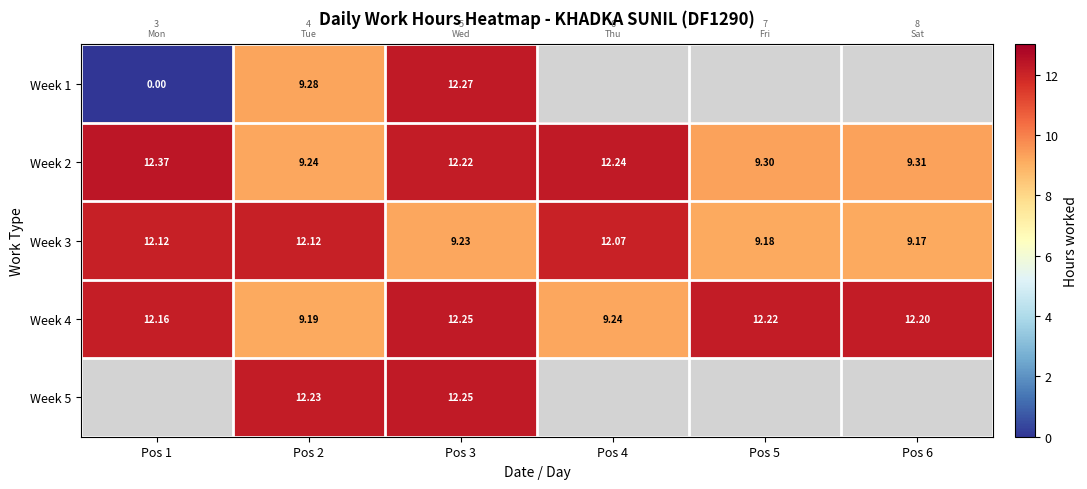

Is the value of Week 3 at Pos 3 greater than the value of Week 2 at Pos 4?

No